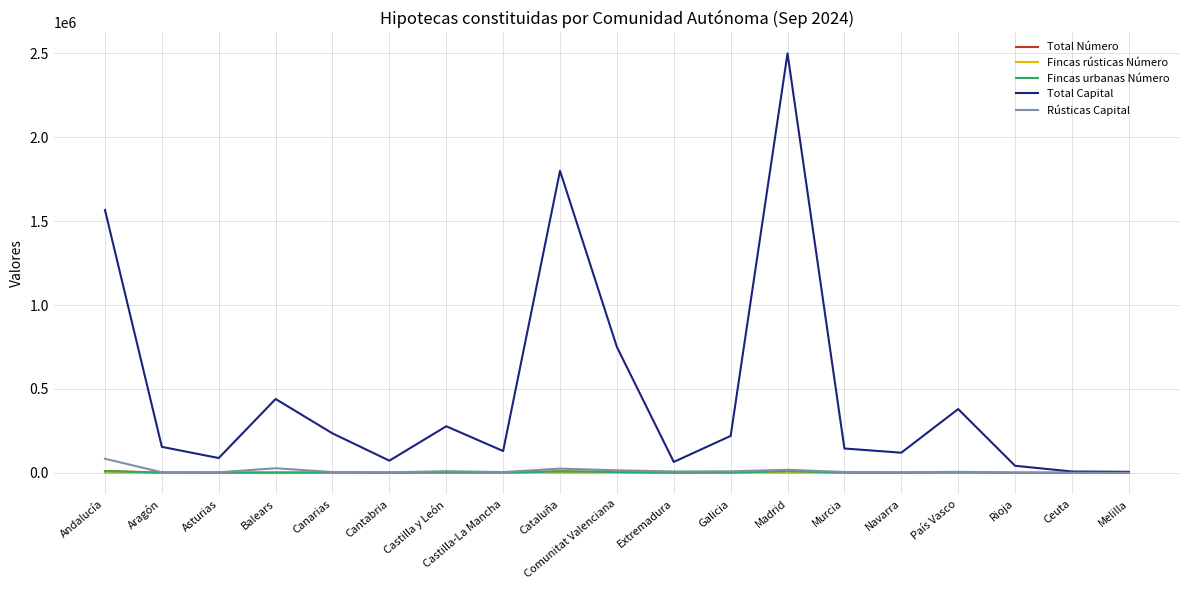

At which label is Total Capital closest to 1253000?

Andalucía